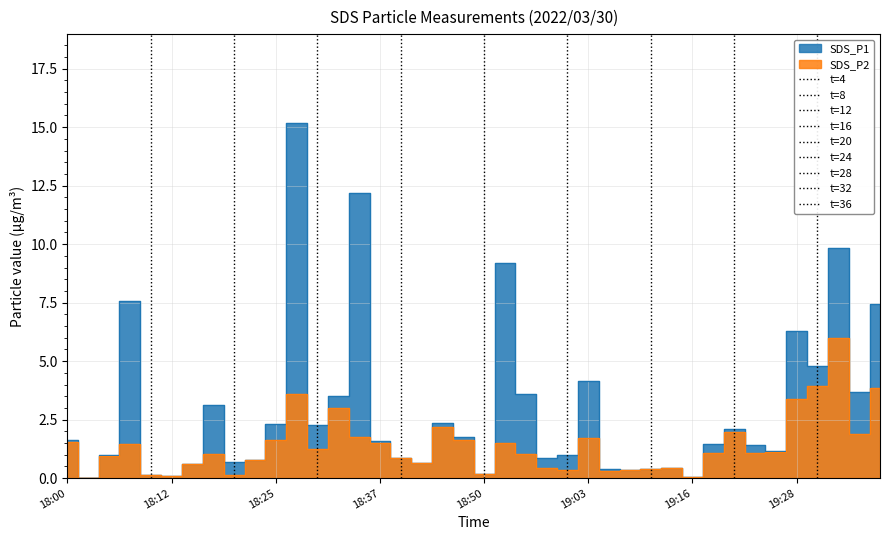

How many values in SDS_P2 are above zero?

39